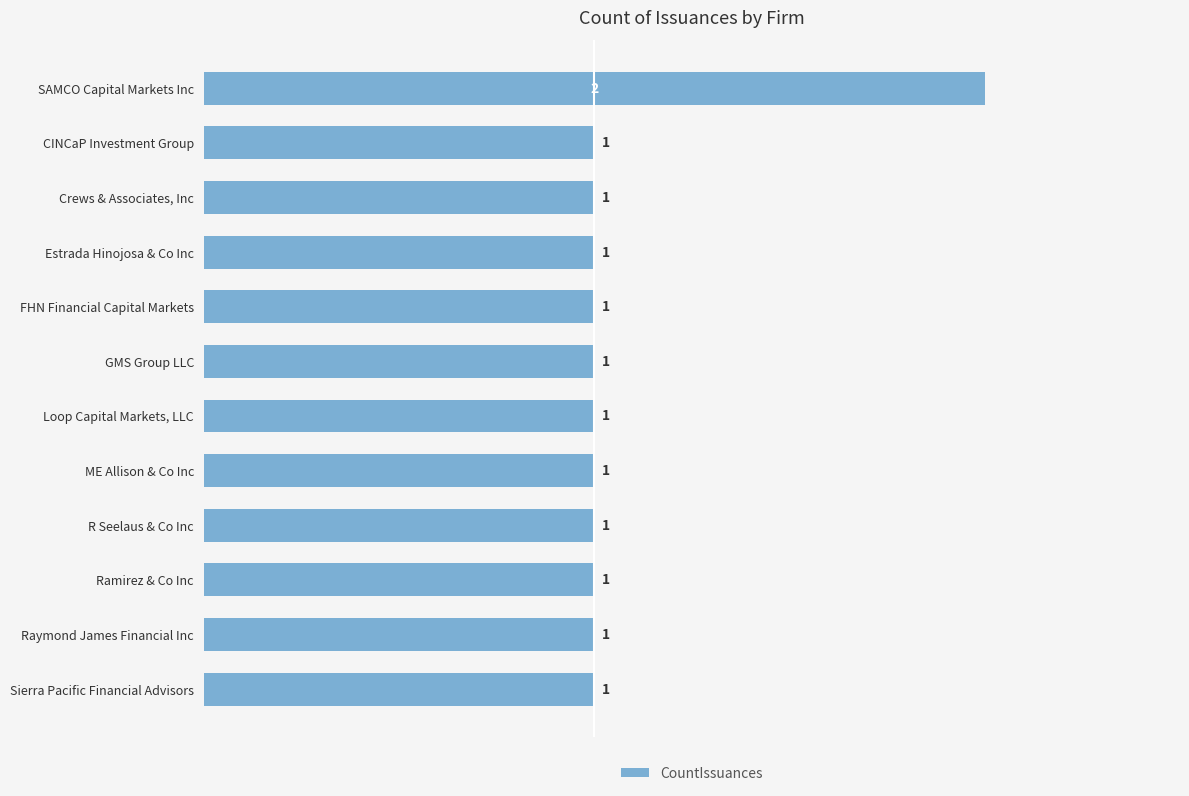

What is the sum of all values?

13